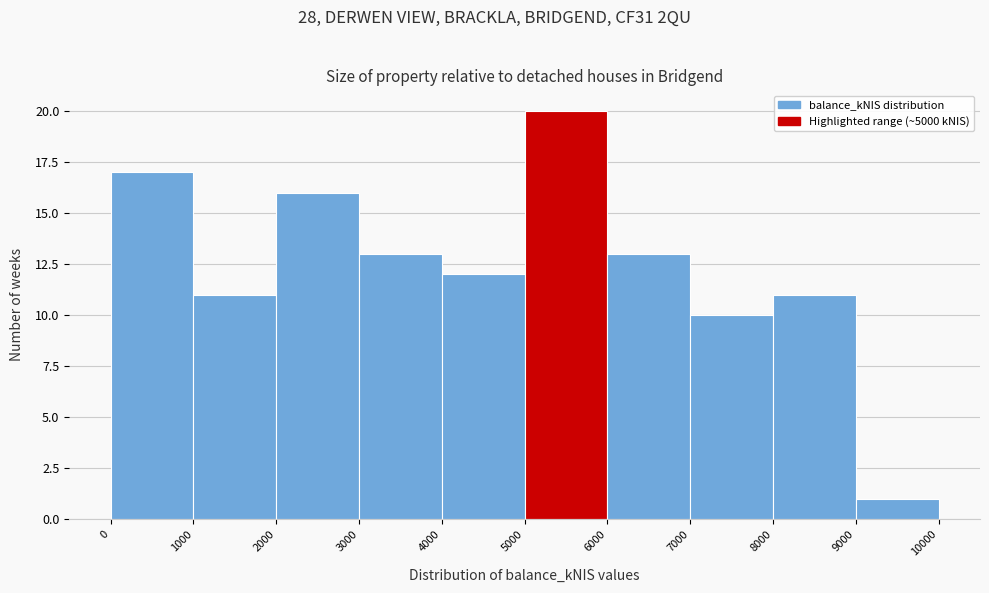

How tall is the bar that spans 4000 to 5000 on the x-axis? The values are not printed on the chart, so give them approximately, as read against the axis.

12